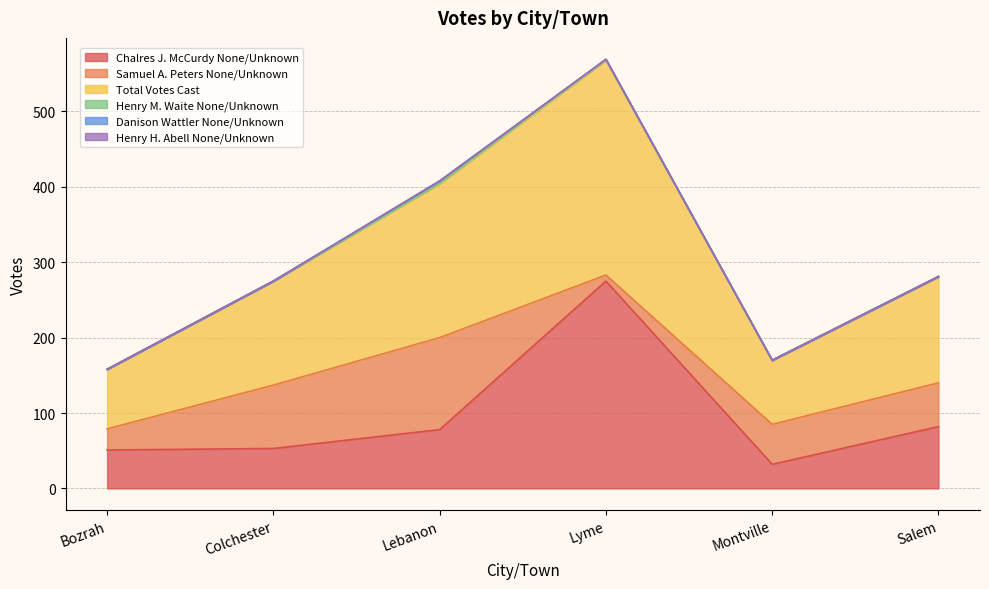

Does the chart display data point markers on the line(s)?

No